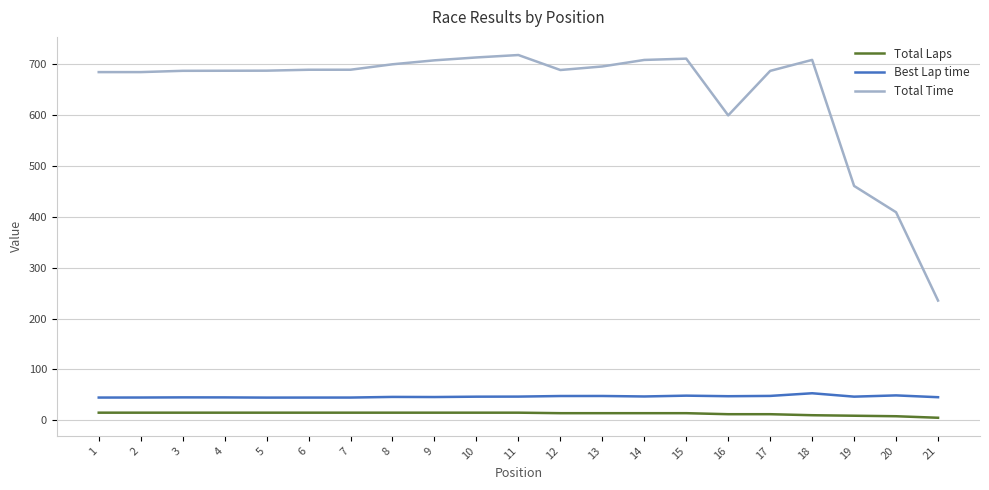

What is the difference between the maximum and minimum values in the Total Time series?

482.6